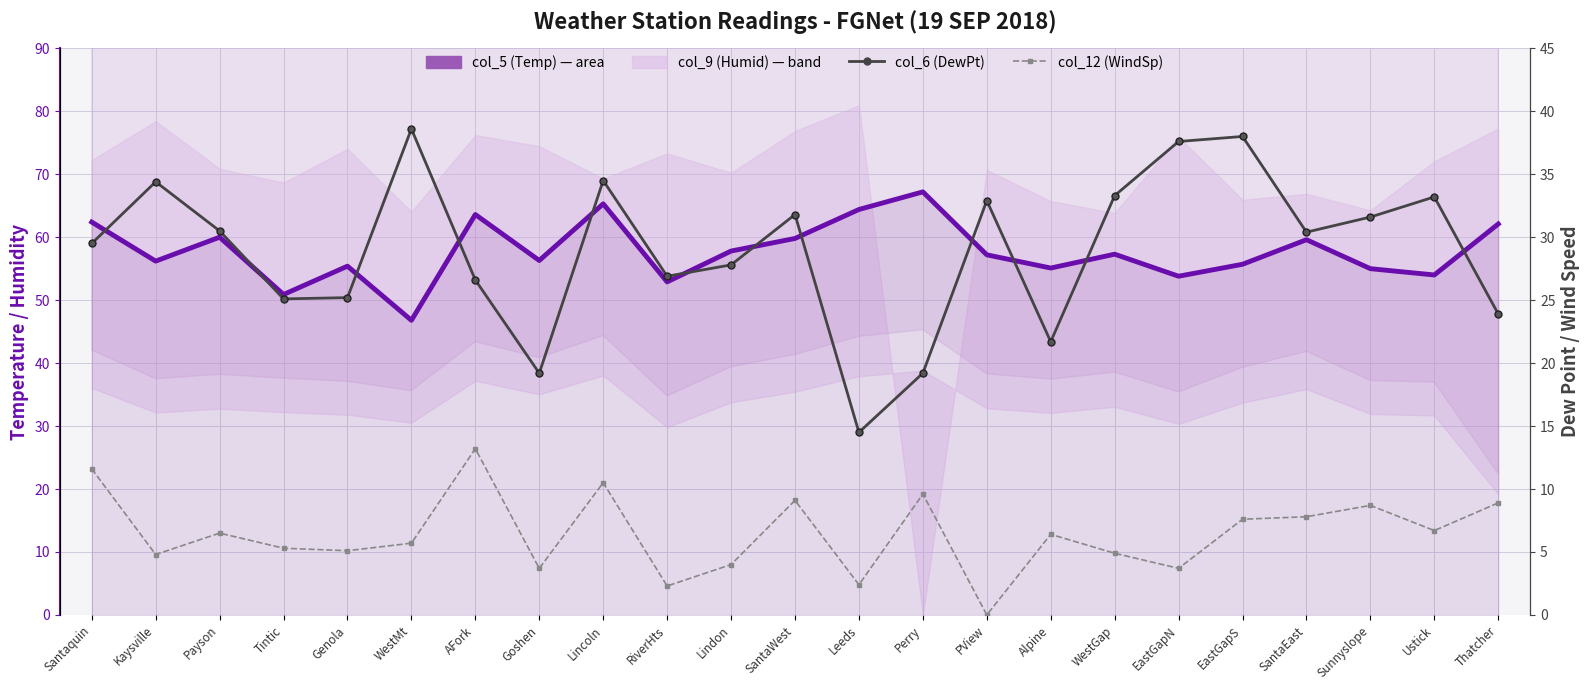

What is the difference between the col_6 (DewPt) values at Payson and WestGap?

2.8